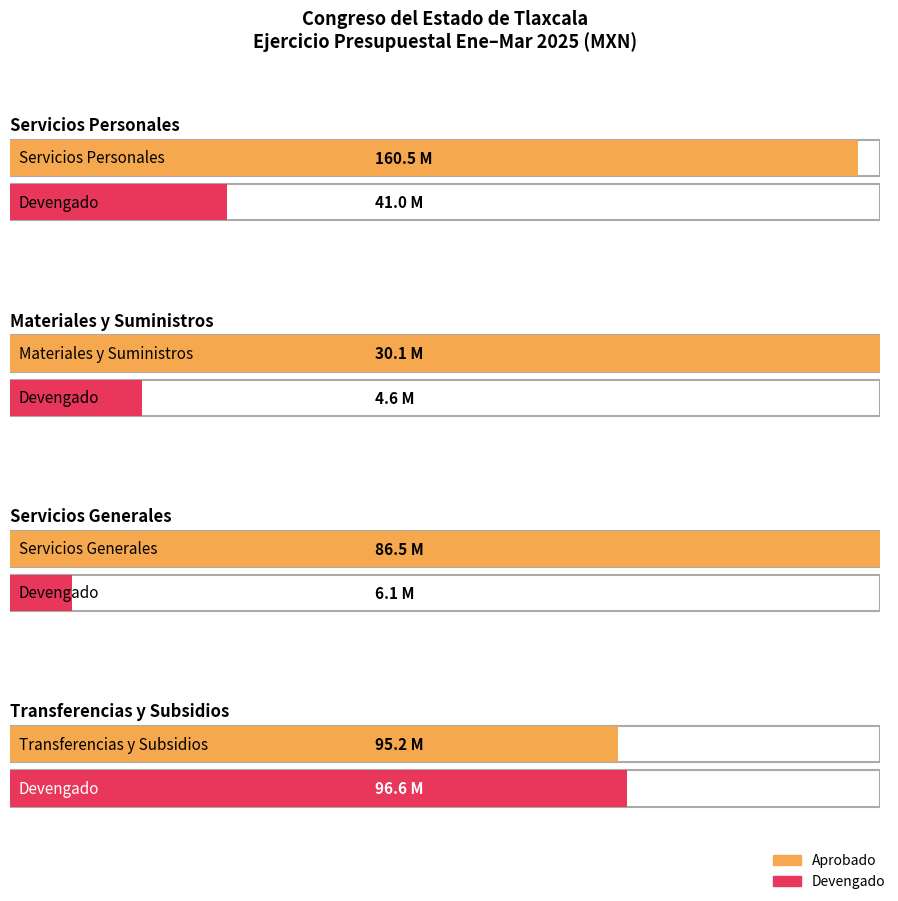

Which series has the largest range (max minus min)?

Aprobado